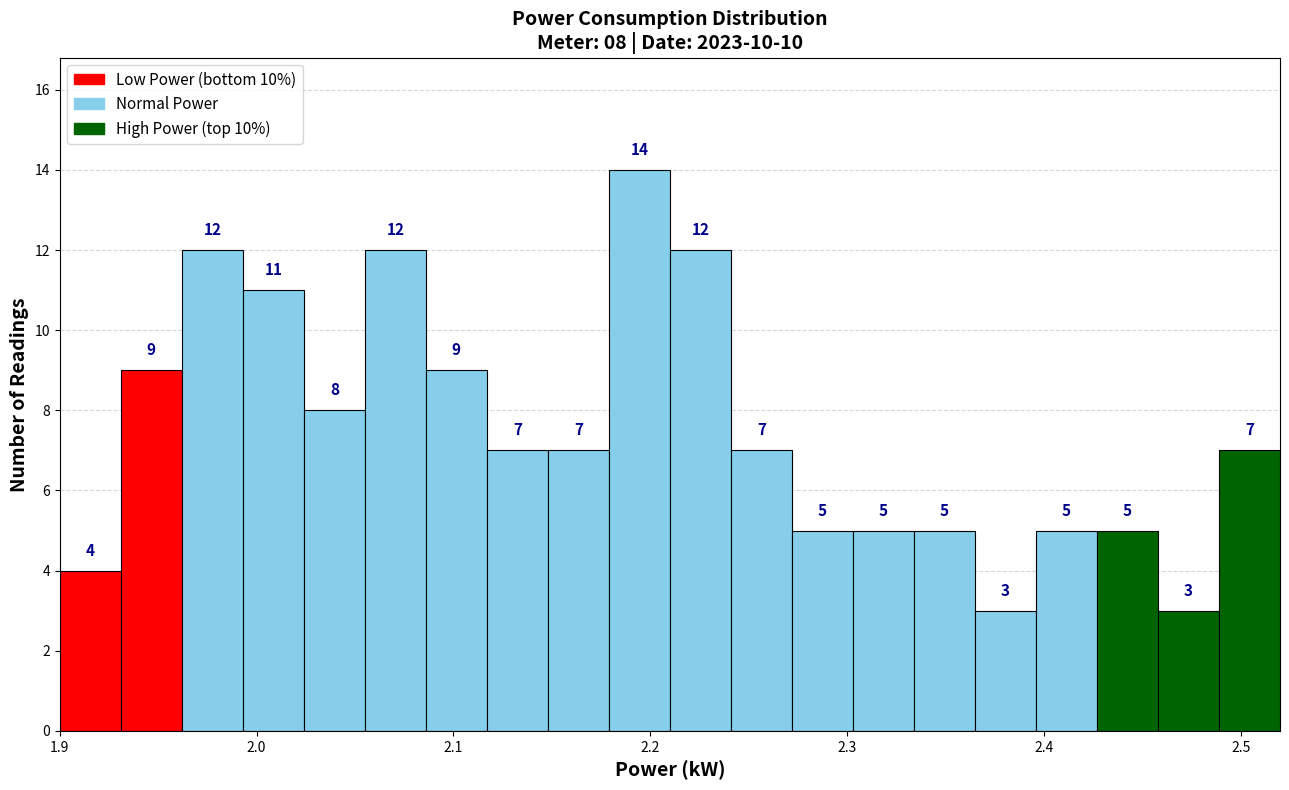

Around what value on the x-axis is the tallest bar? Give the approximate position of its centre, as read against the axis.

2.19